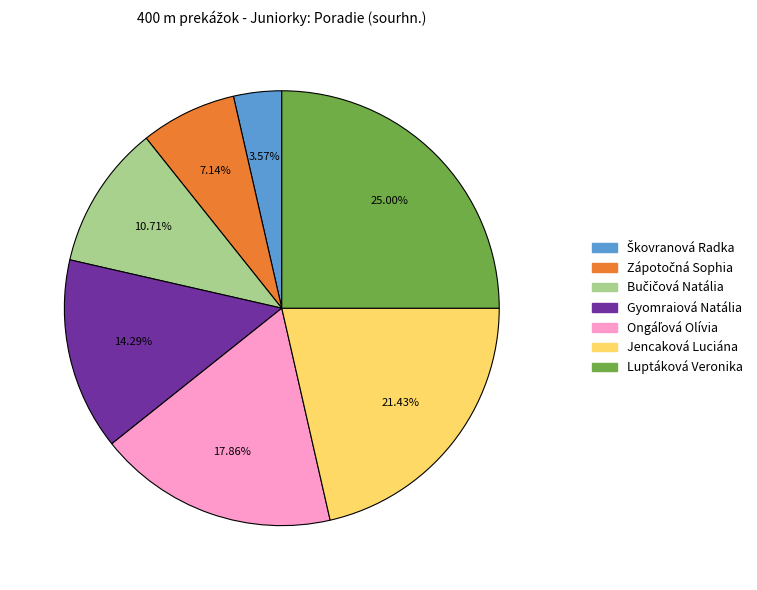

How many segments does this pie chart have?

7